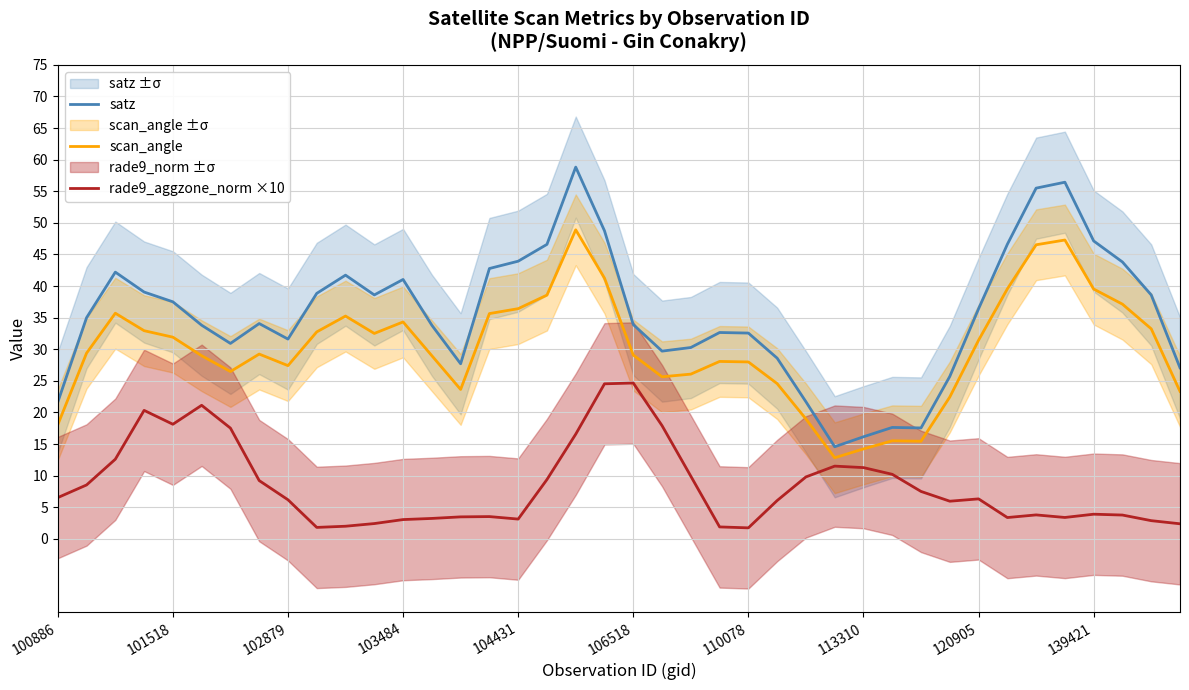

The satz series shows 44.7 at 110078. True or false?

False